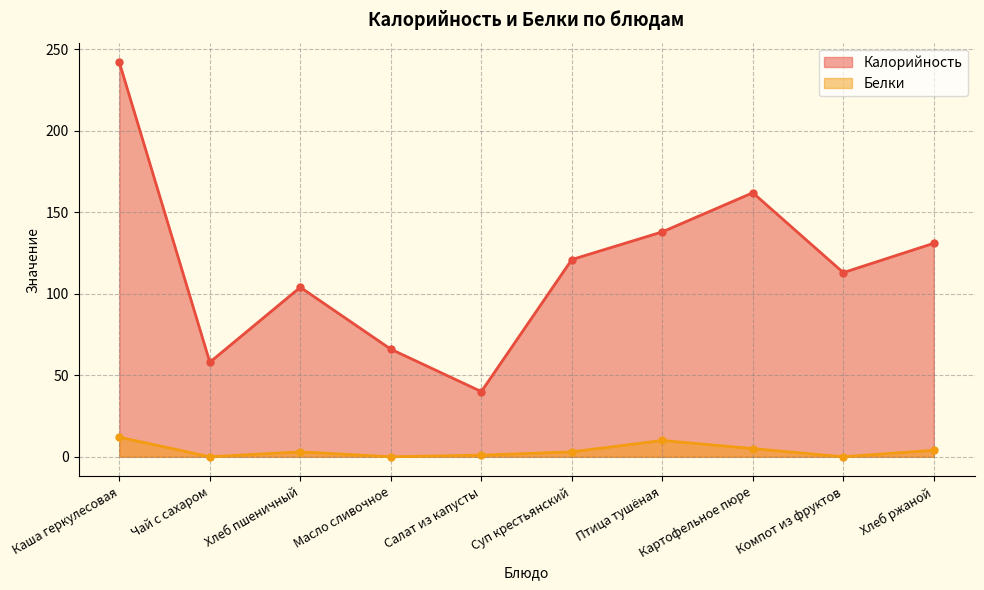

List the series in order of their peak value, highest first.

Калорийность, Белки